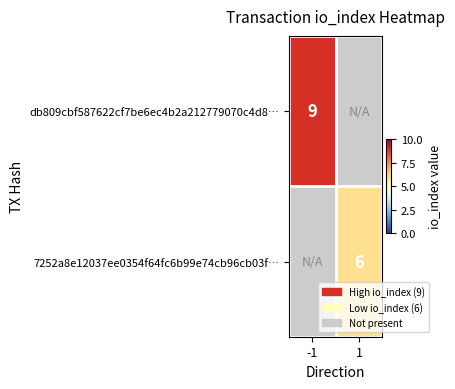

At which category is the sum across all series the highest?

-1